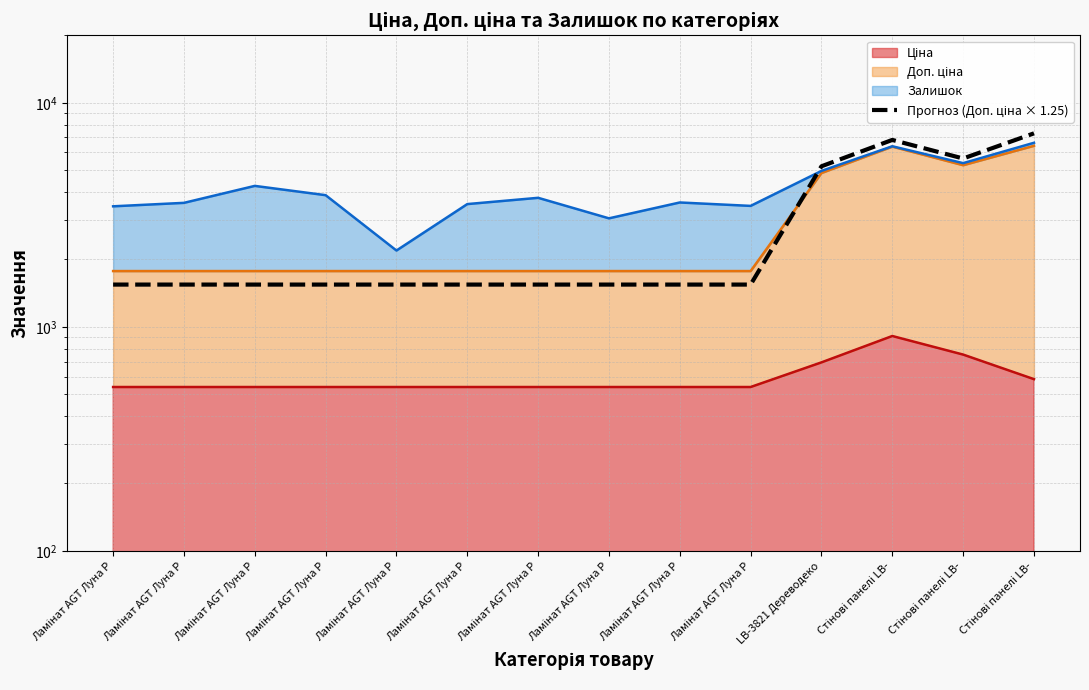

What is the total value across all series at Ламінат AGT Луна P?

7309.0